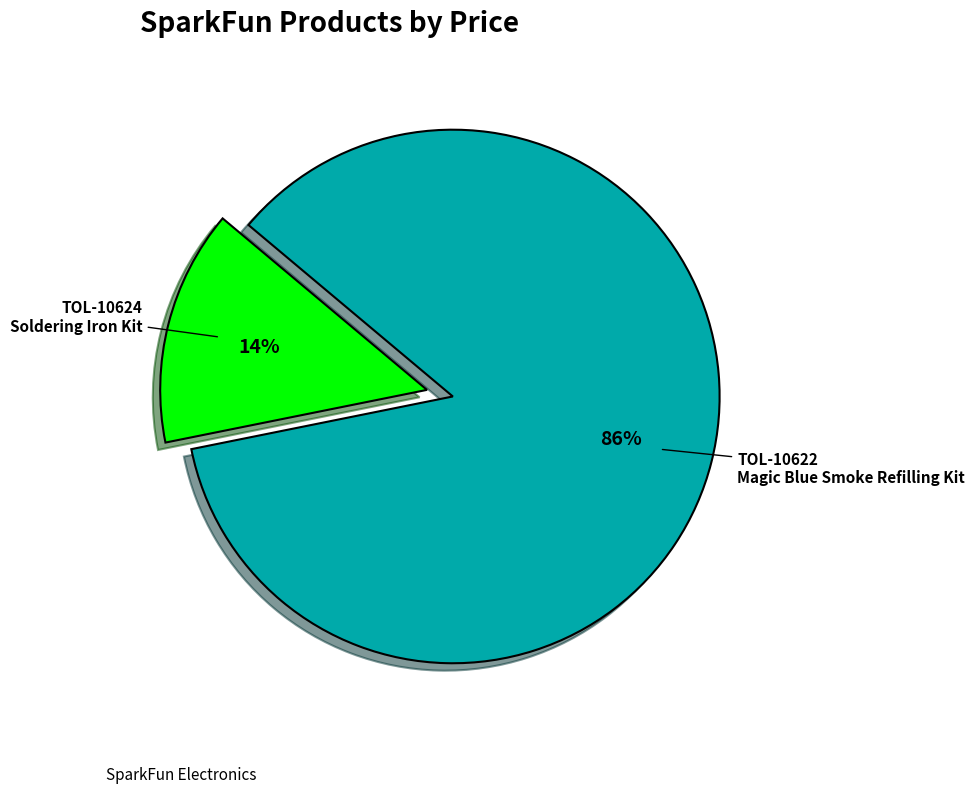

Which category has the smallest portion of the pie?

TOL-10624 Soldering Iron Kit